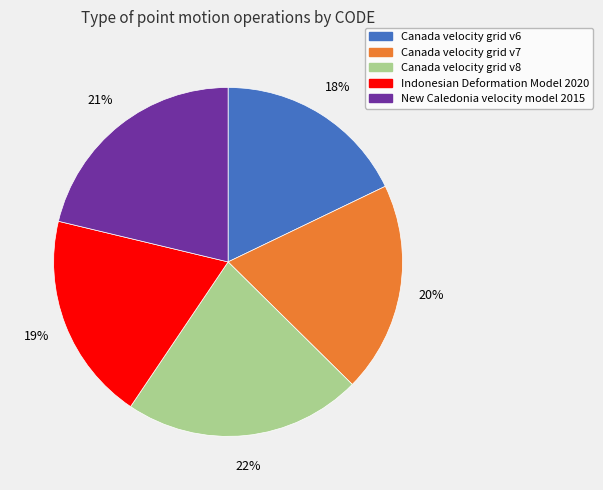

Is it true that New Caledonia velocity model 2015 is 9% of the pie?

False